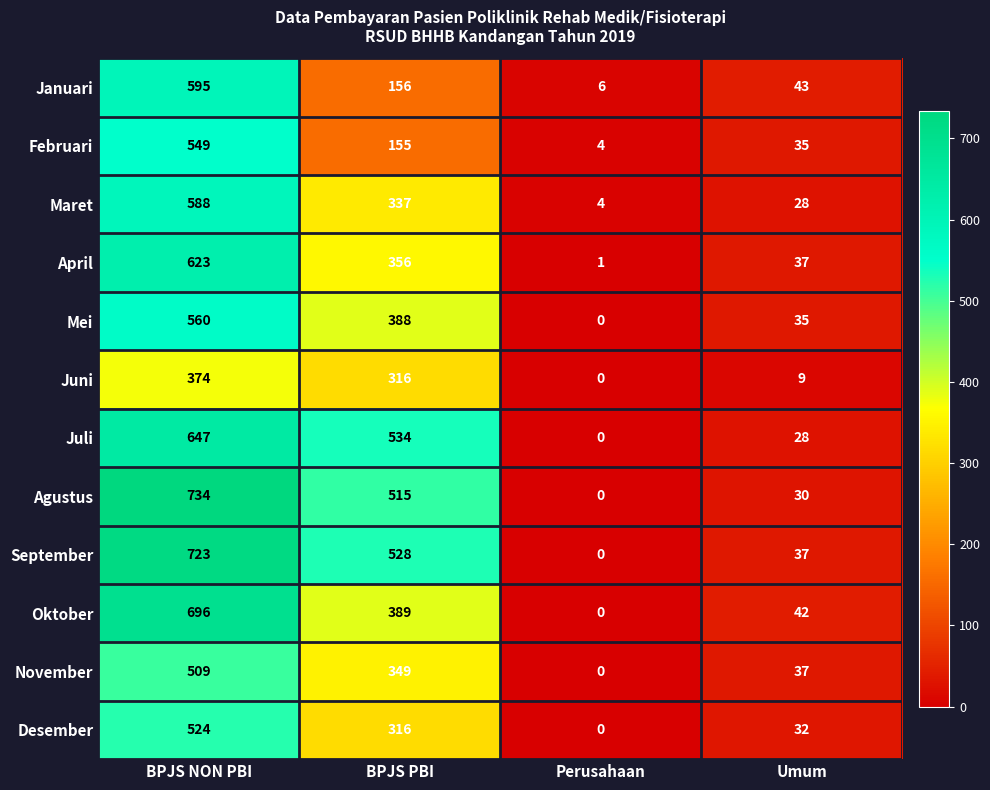

What is the total value across all series at BPJS PBI?

4339